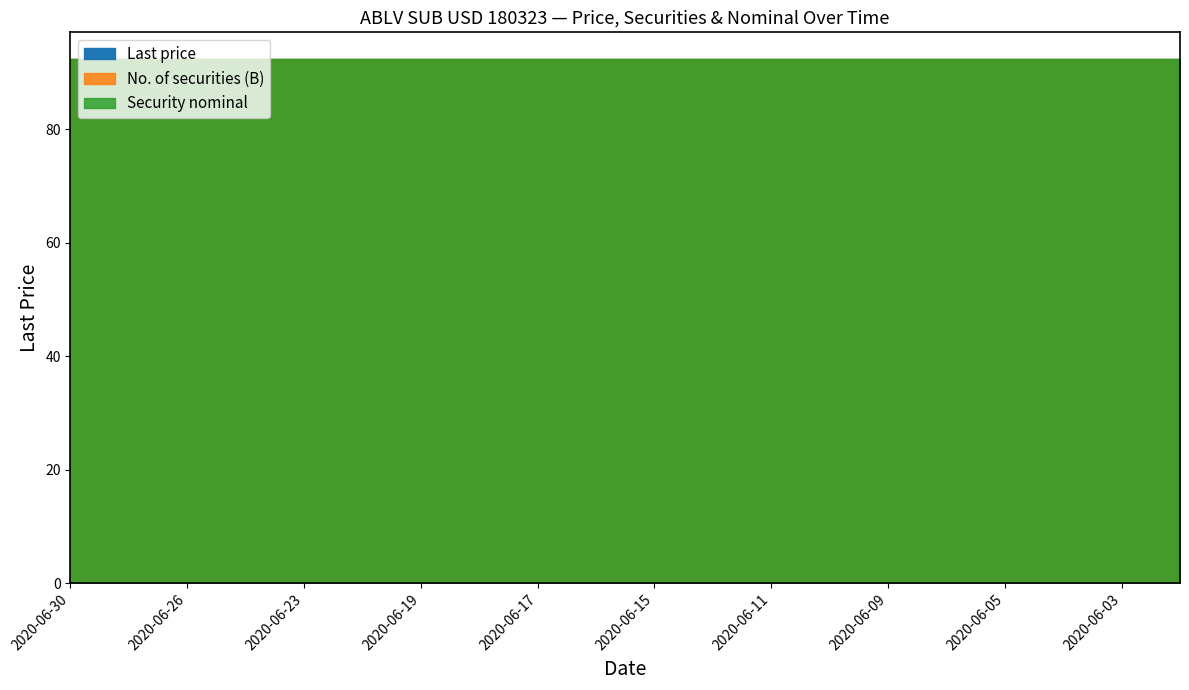

What is the sum of the No. of securities (B) values at 2020-06-11 and 2020-06-08?

2234800000.0